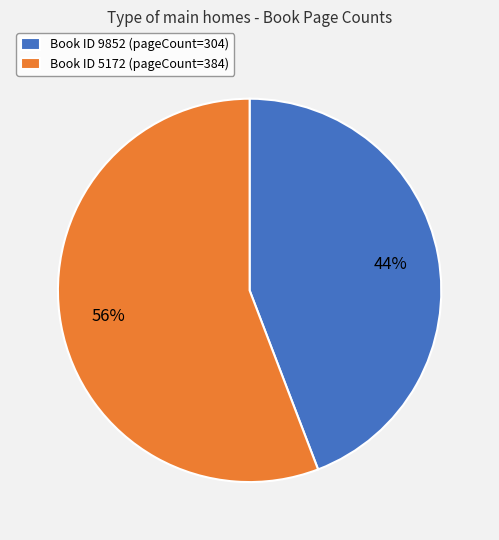

Approximately how many times larger is the value at Book ID 5172 (pageCount=384) compared to Book ID 9852 (pageCount=304)?

1.3